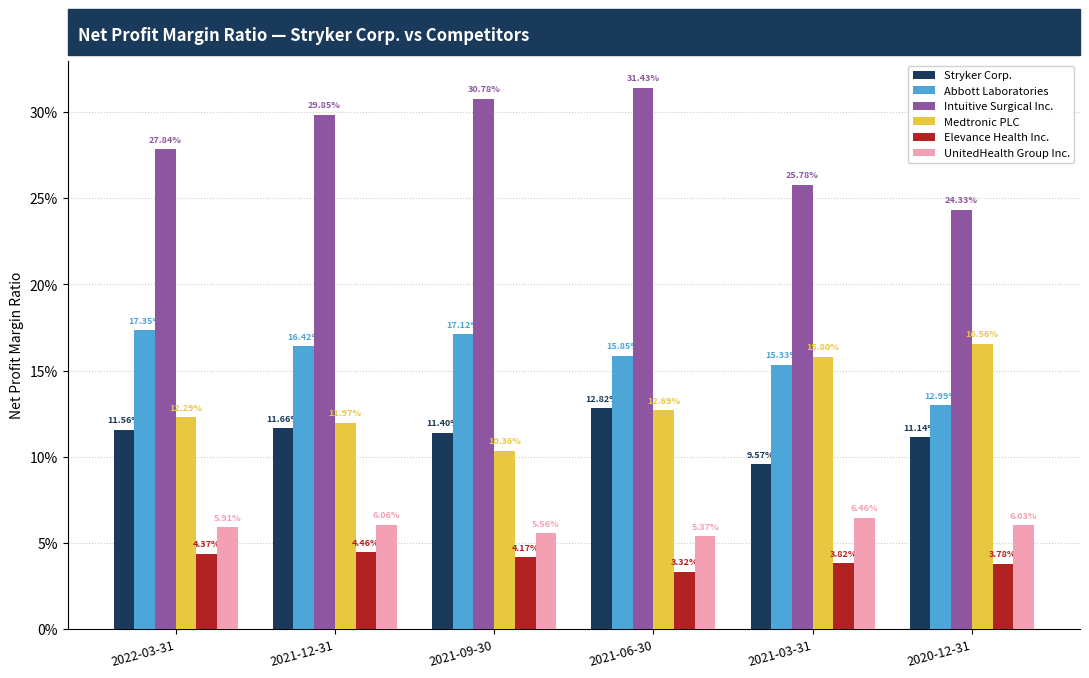

Does the chart contain any negative values?

No